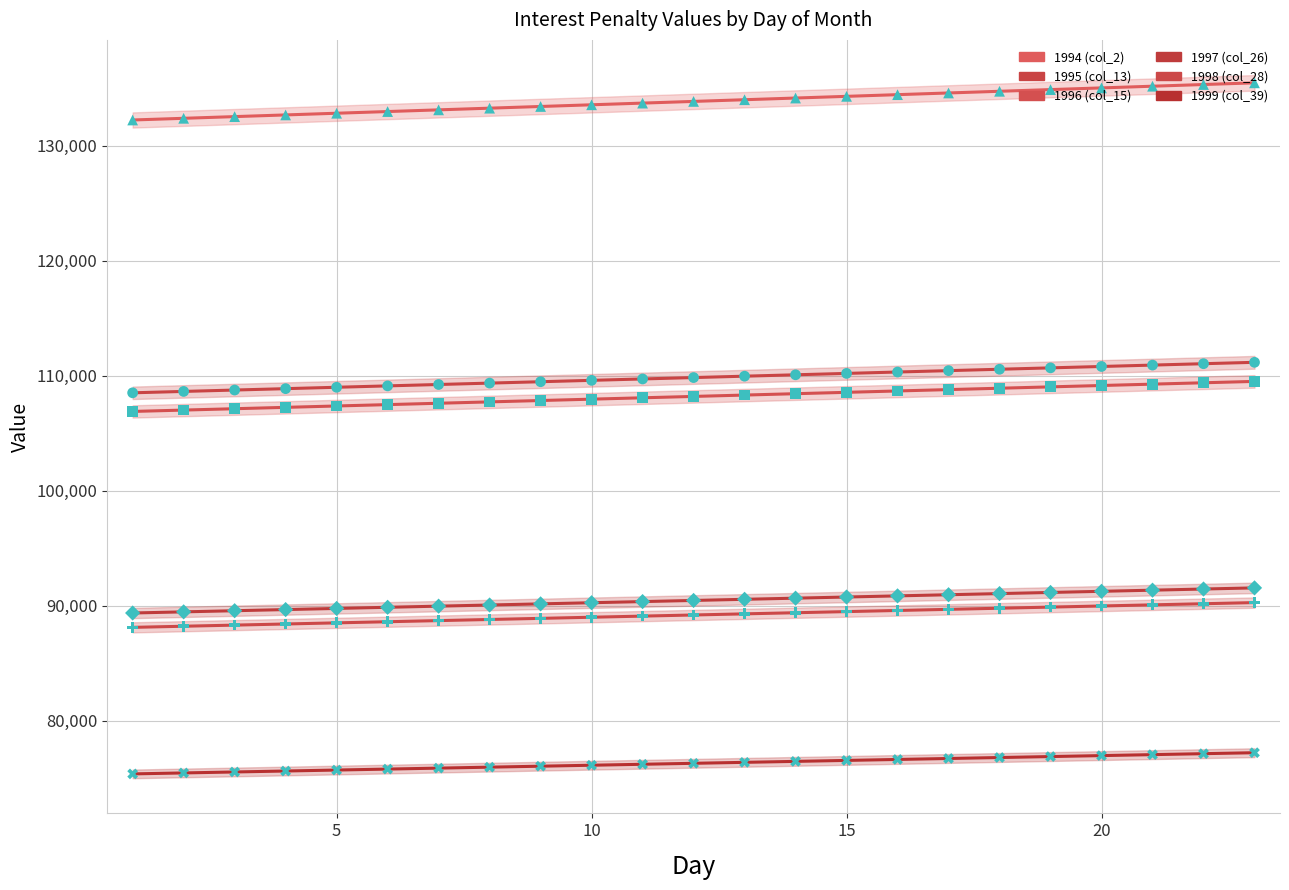

Which series has the largest Y range (max minus min)?

1994 (col_2)